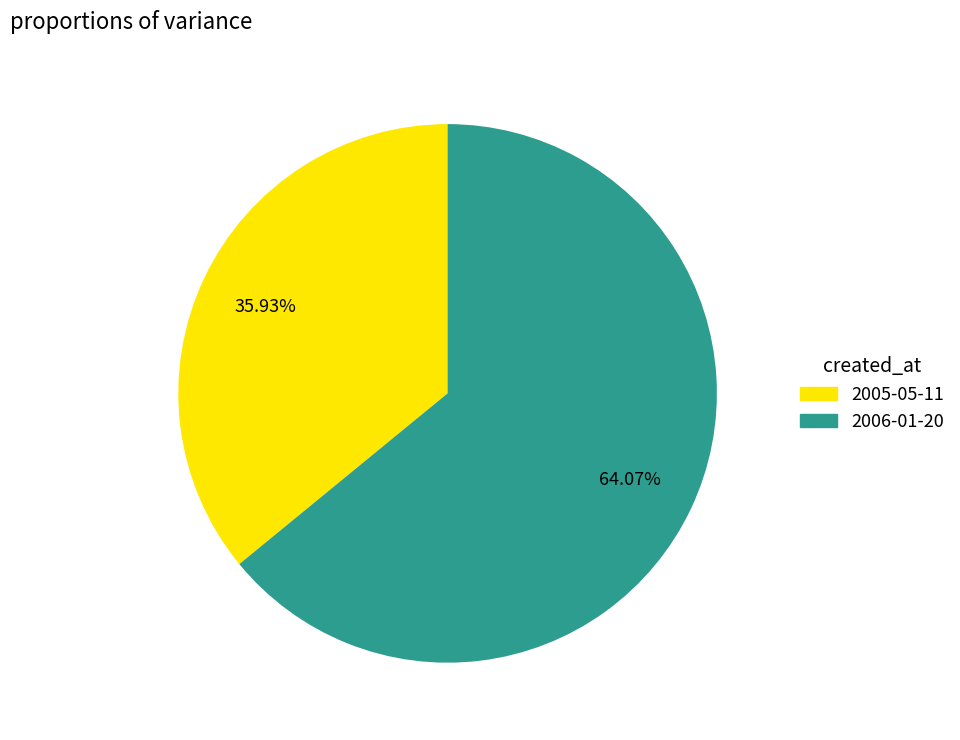

How many segments does this pie chart have?

2